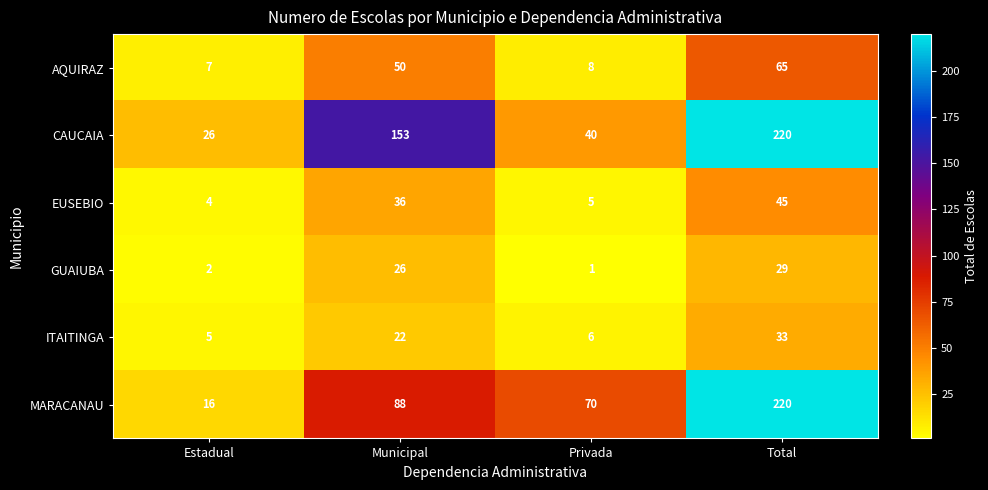

Where is ITAITINGA nearest to the value 19?

Municipal